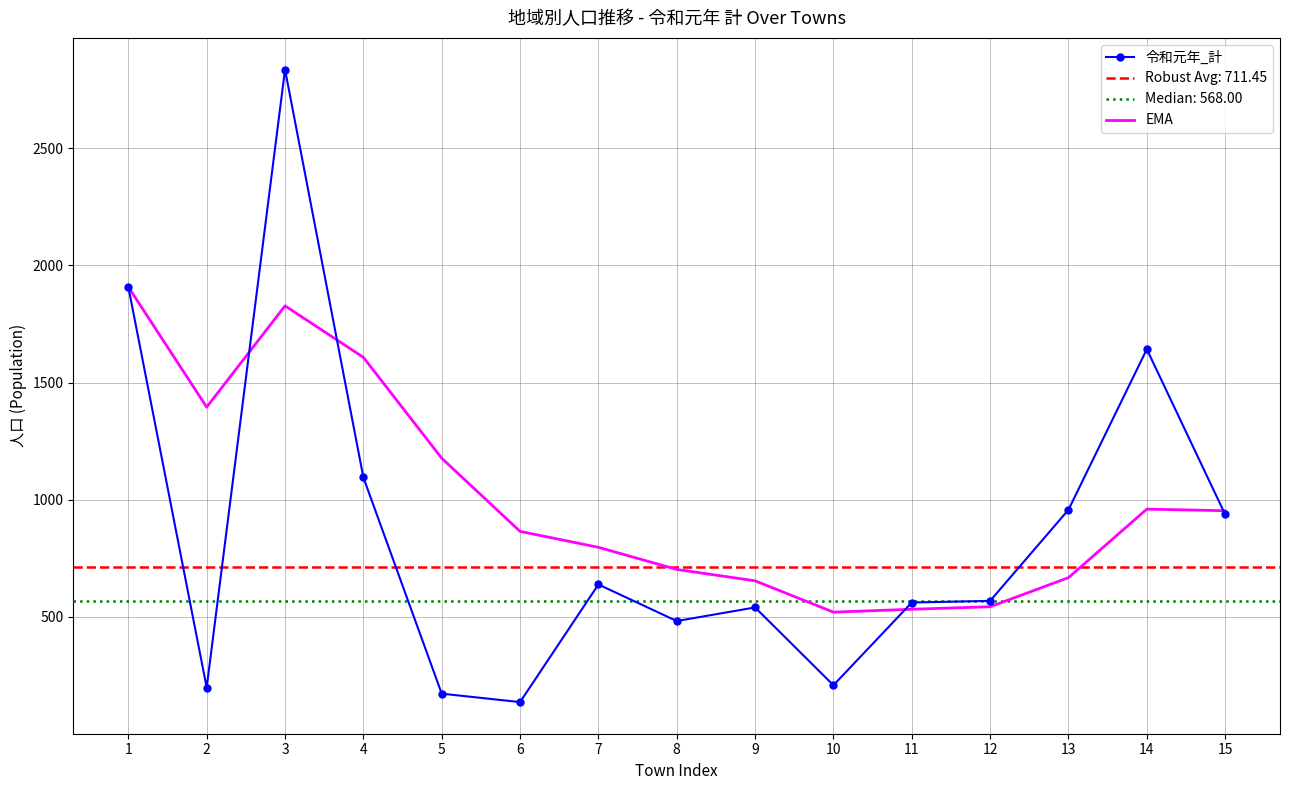

Between 13 and 15, which is larger?

13